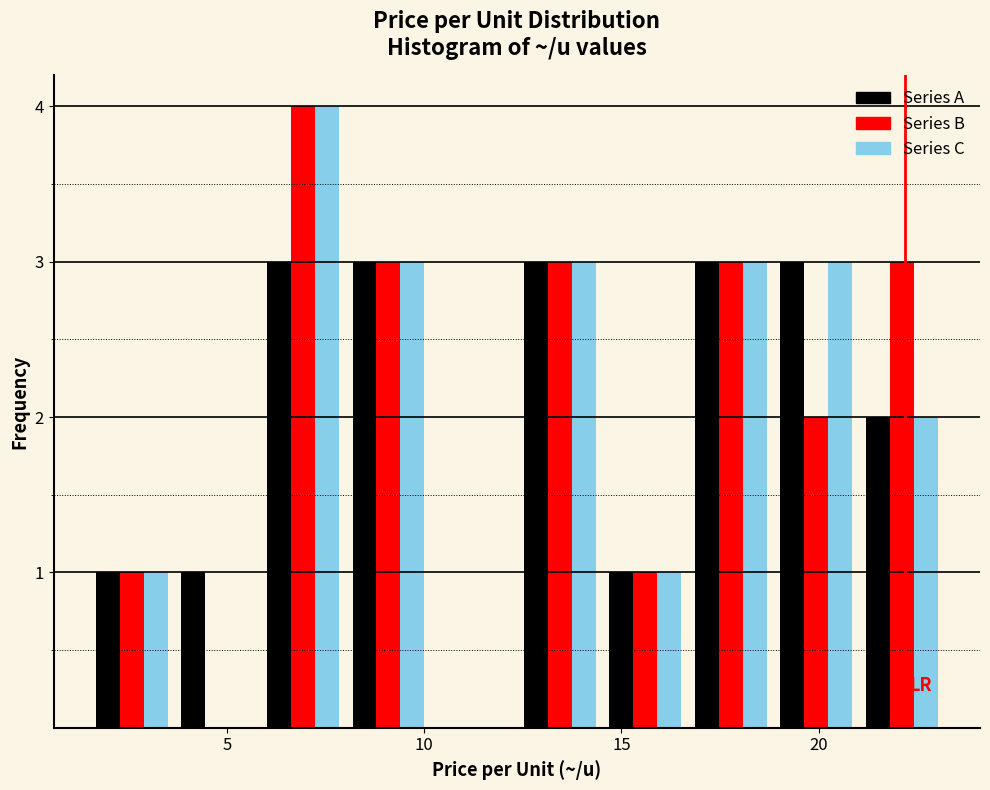

What is the height of the Series C bar covering 12.5 to 14.5 on the x-axis? Neither the bar edges nor the heights are printed on the chart, so give them approximately, as read against the axes.

3